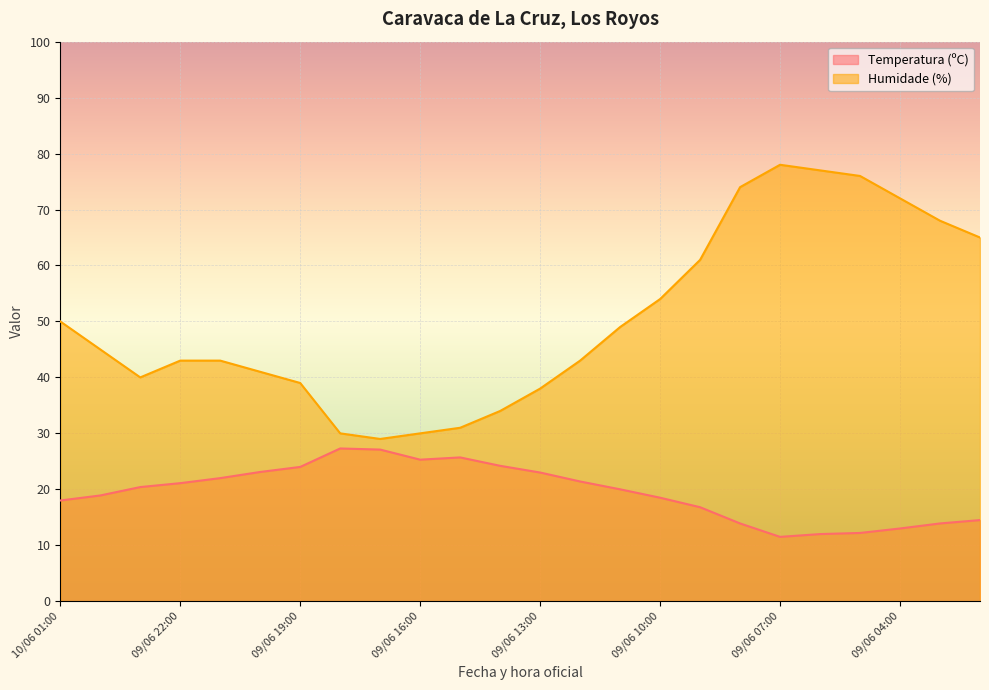

Which has a higher value, 09/06 18:00 or 09/06 06:00?

09/06 18:00